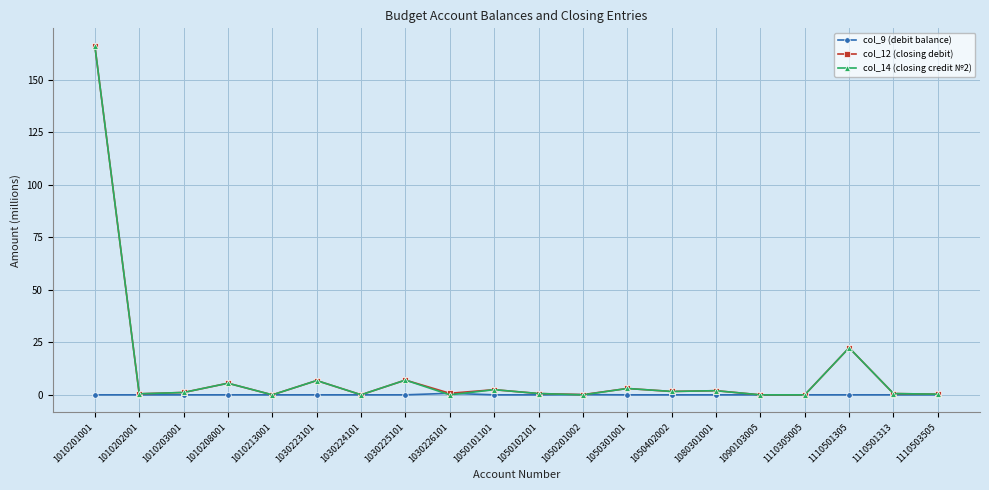

At which category is the sum across all series the highest?

1010201001